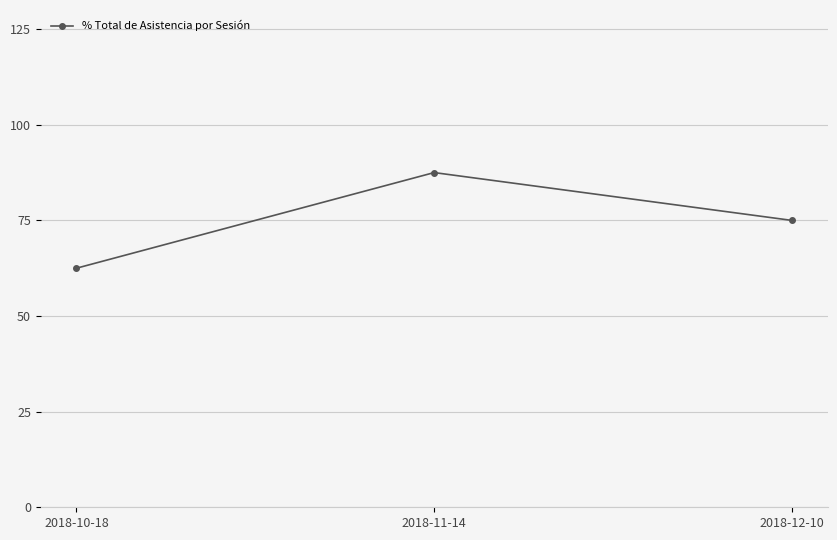

How many data points does each series have?

3